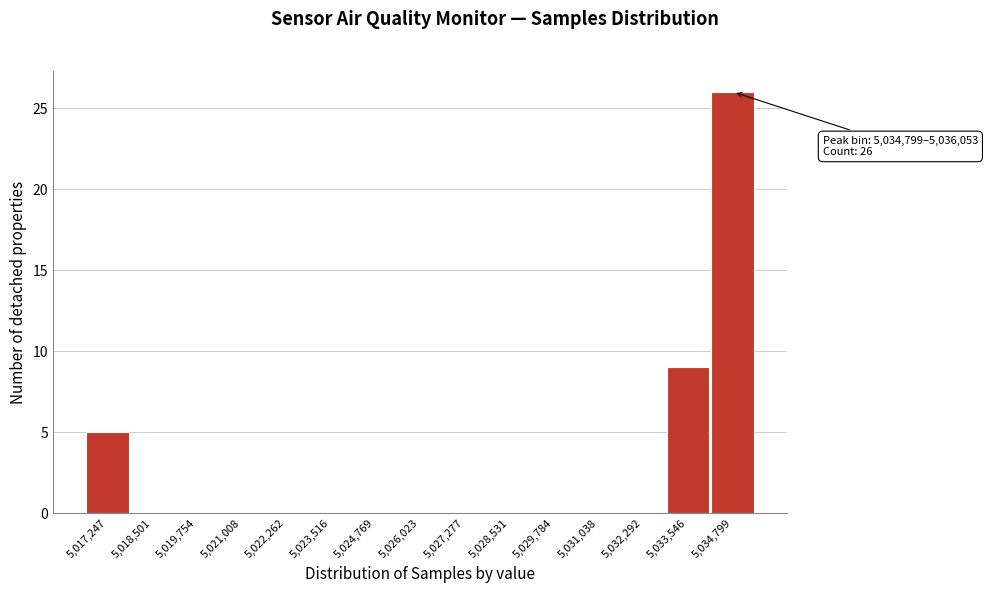

Reading left to right, what are all the values shown in this chart?

5,017,247=5	5,018,501=0	5,019,754=0	5,021,008=0	5,022,262=0	5,023,516=0	5,024,769=0	5,026,023=0	5,027,277=0	5,028,531=0	5,029,784=0	5,031,038=0	5,032,292=0	5,033,546=9	5,034,799=26